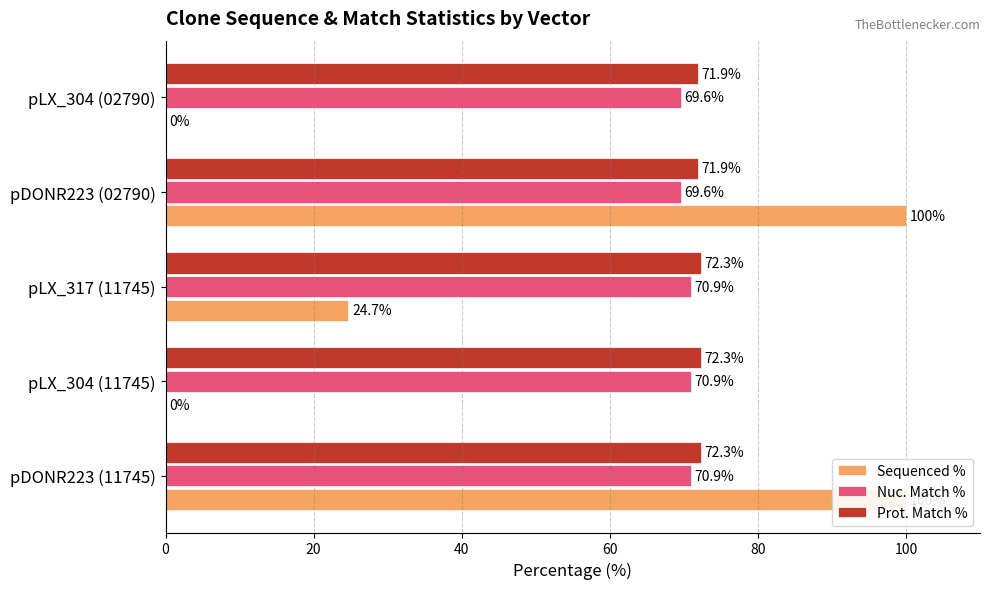

Count the Sequenced % values in the range 0 to 100.

5